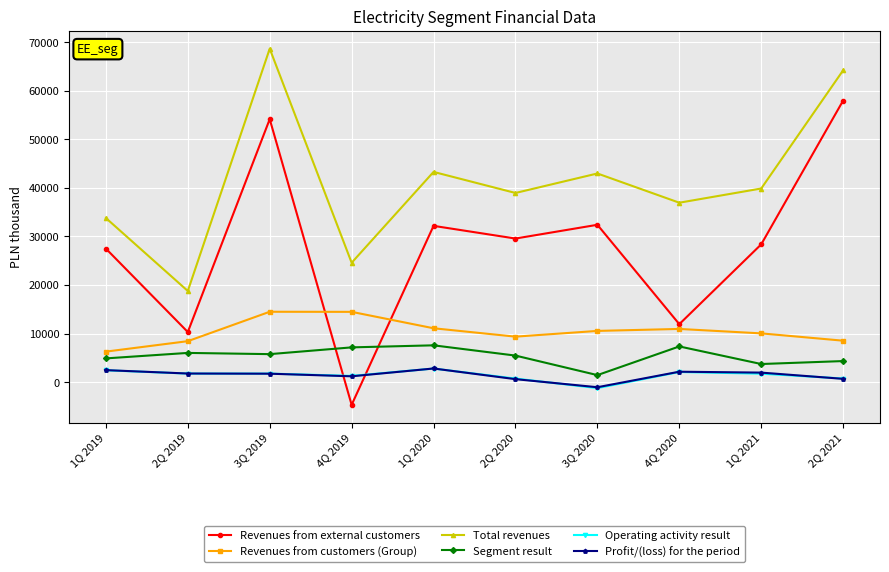

True or false: Profit/(loss) for the period and Segment result cross at least once.

False